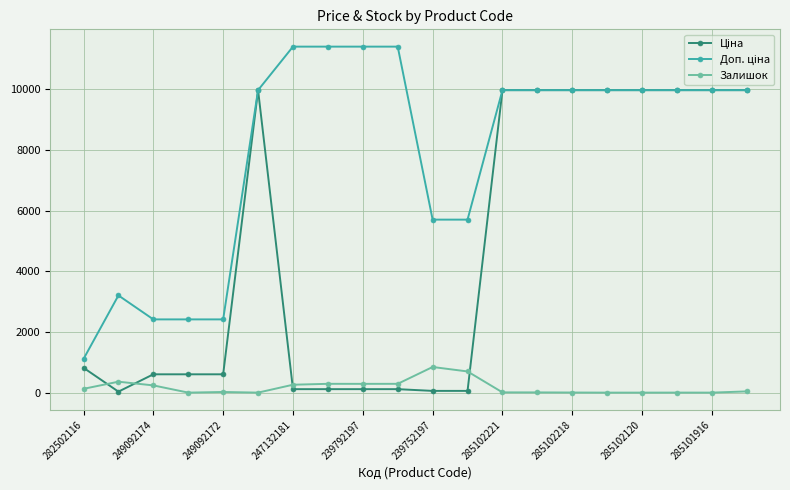

At how many categories does at least one series exceed 8327?

13